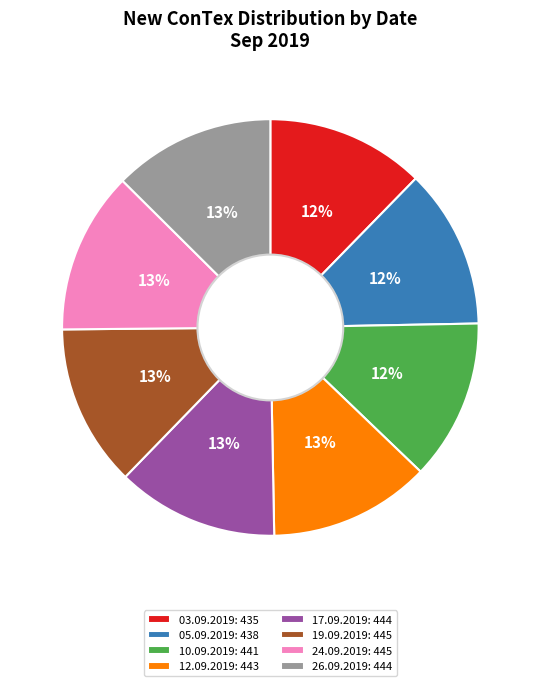

Combined, do 05.09.2019: 438 and 19.09.2019: 445 account for over 50%?

No